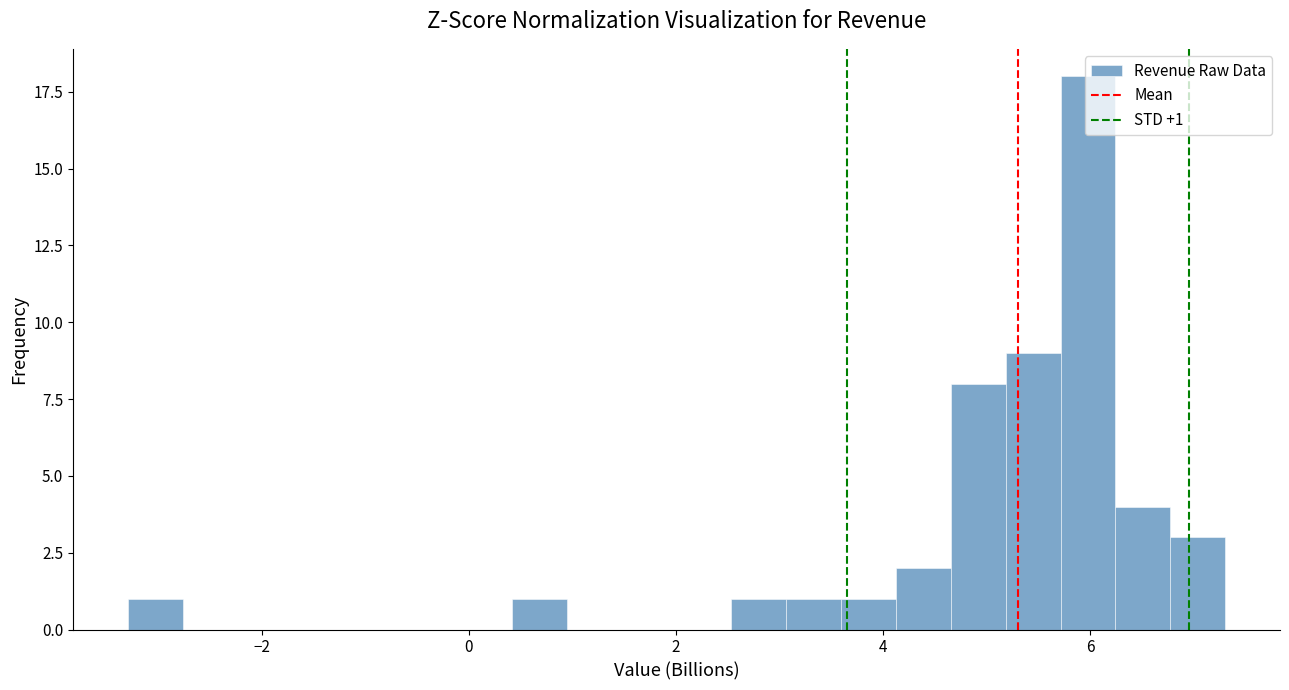

Read against the x-axis, roughly where is the centre of the tallest bar?

6.0